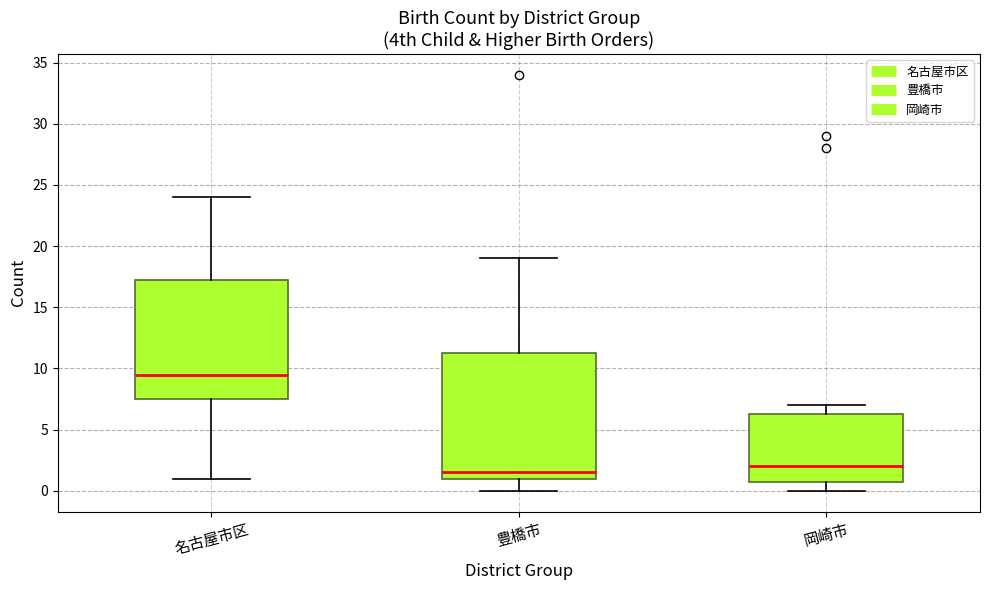

Reading left to right, read every box against the y-axis: the position of its median line, the range the box covers, and the ends of its whiskers. The values are not printed on the chart, so give them approximately, as read against the axis.

名古屋市区: median 9.5, box 7.5 to 17.5, whiskers 1.0 to 24.0
豊橋市: median 1.5, box 1.0 to 11.5, whiskers 0.0 to 19.0
岡崎市: median 2.0, box 1.0 to 6.5, whiskers 0.0 to 7.0